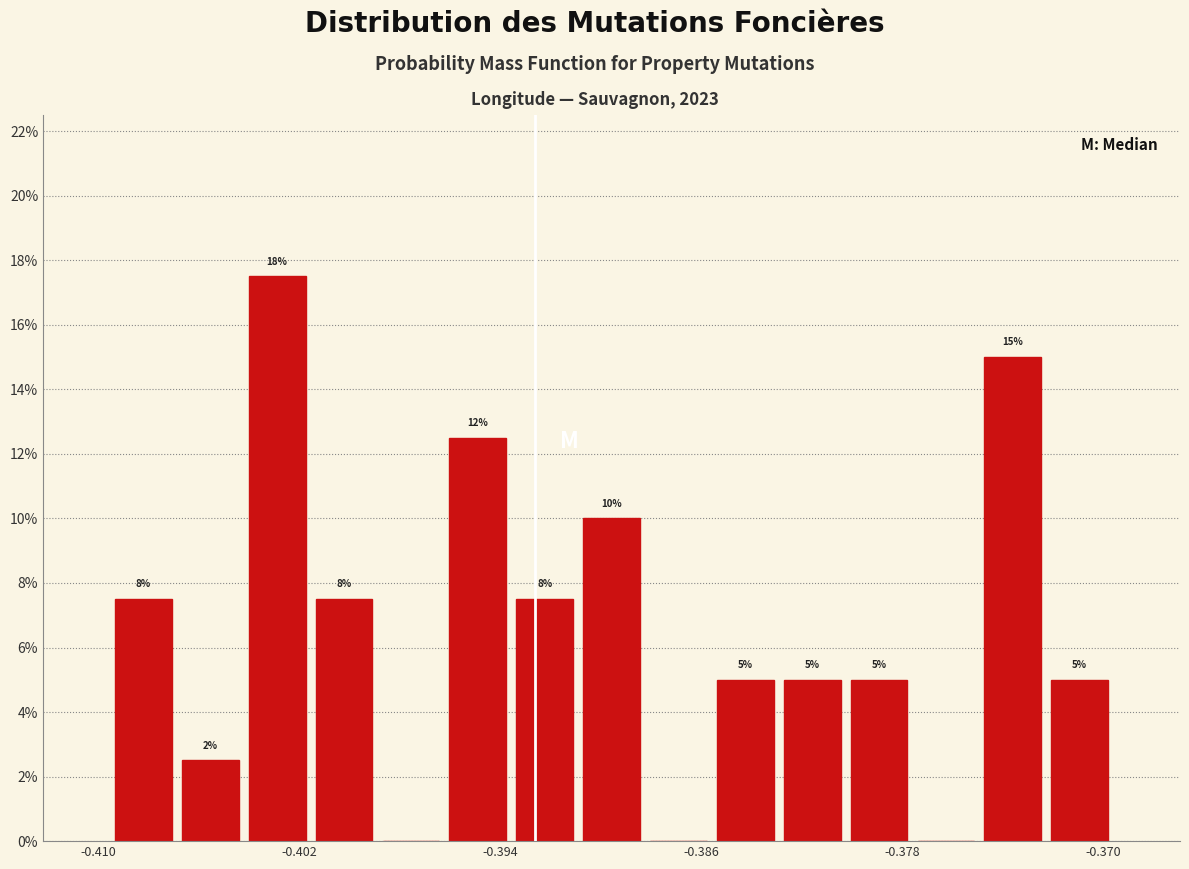

Around what value on the x-axis is the tallest bar? Give the approximate position of its centre, as read against the axis.

-0.403